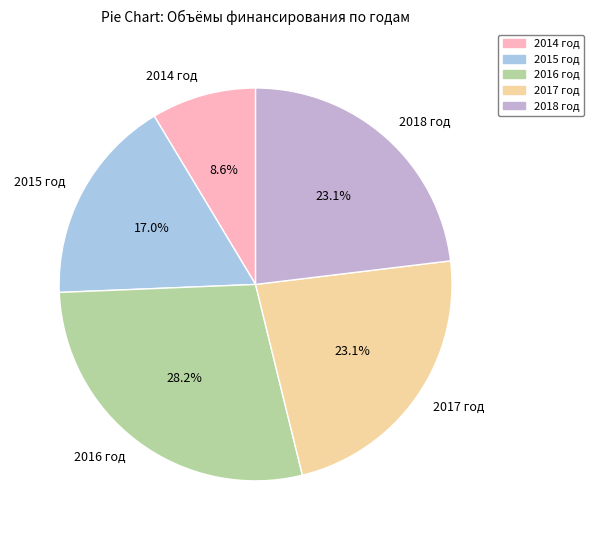

What percentage is the 2018 год slice, to the nearest percent?

23%